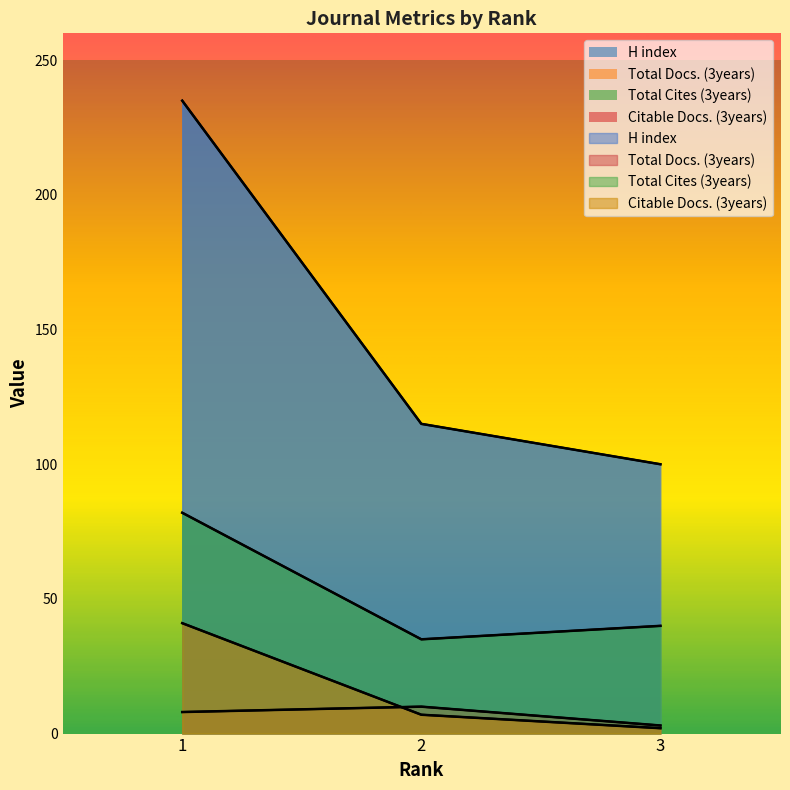

What is the total value across all series at 1?

366